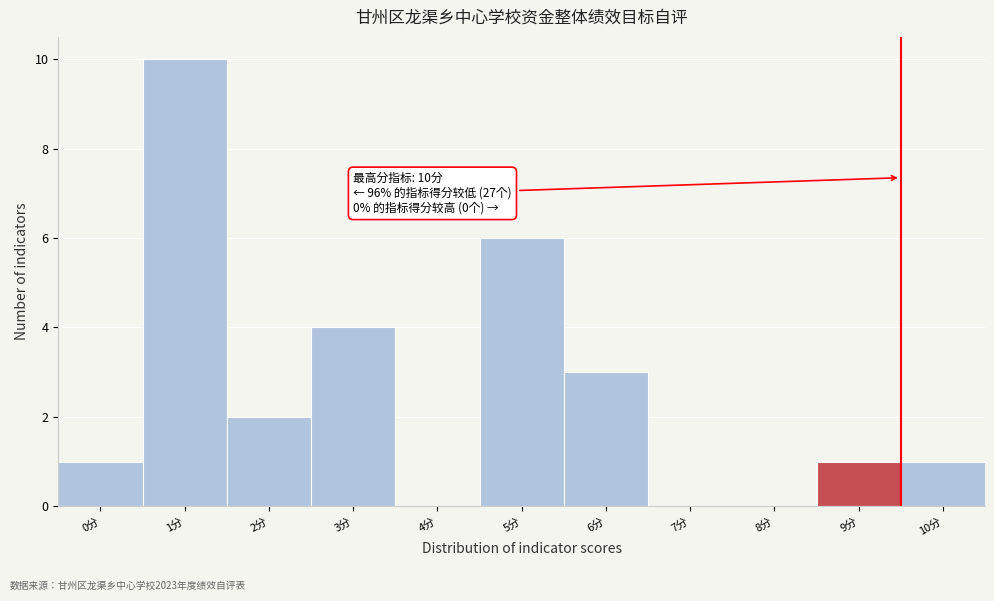

What is the sum of all values?

28